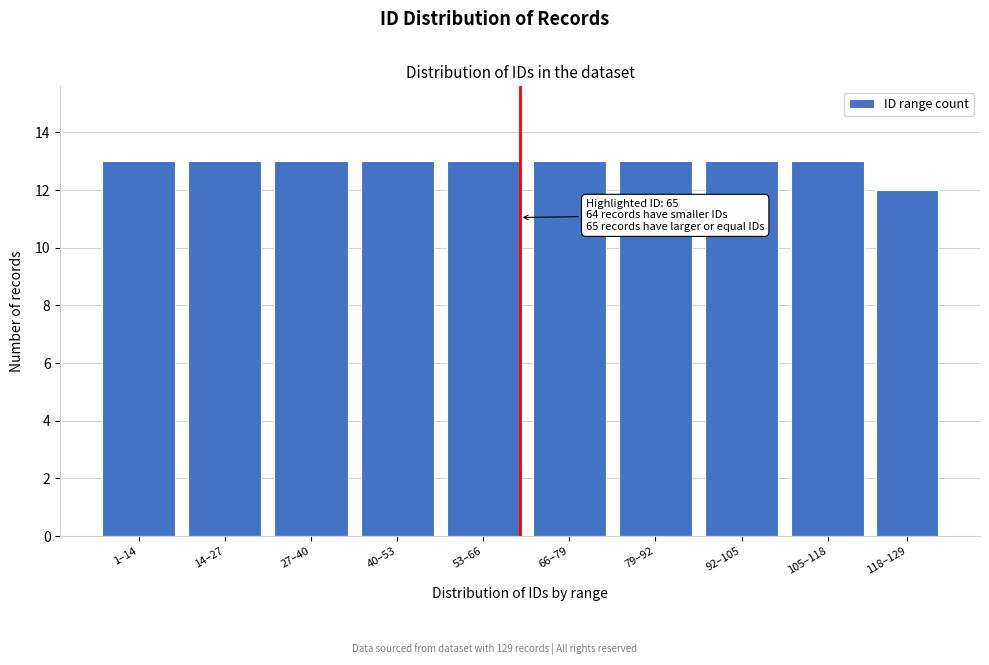

Reading right to left, list all the values displayed in this chart.

12	13	13	13	13	13	13	13	13	13